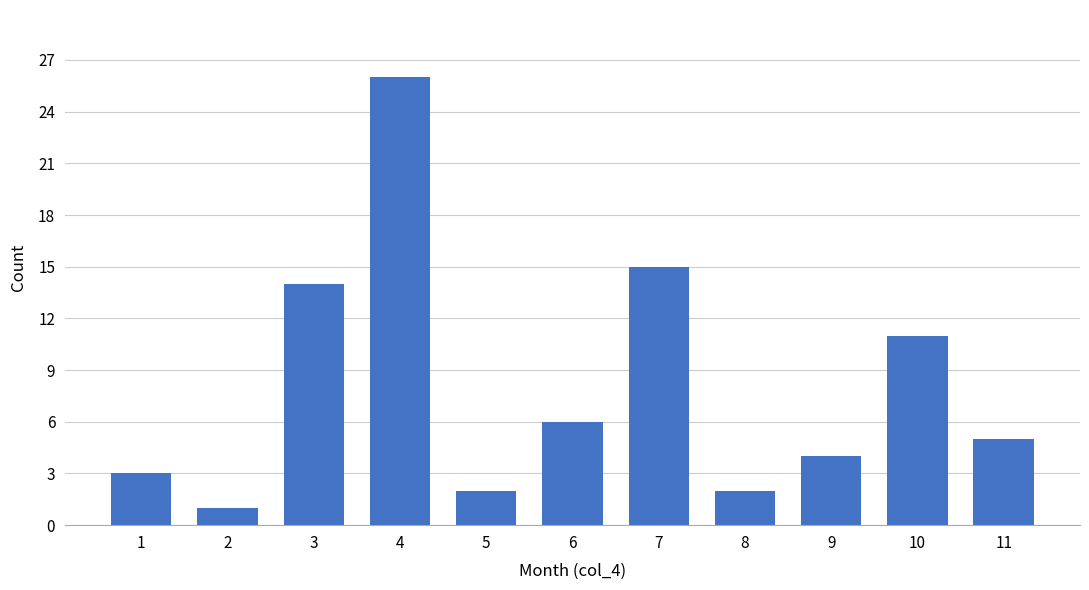

Reading left to right, what are all the values shown in this chart?

3	1	14	26	2	6	15	2	4	11	5